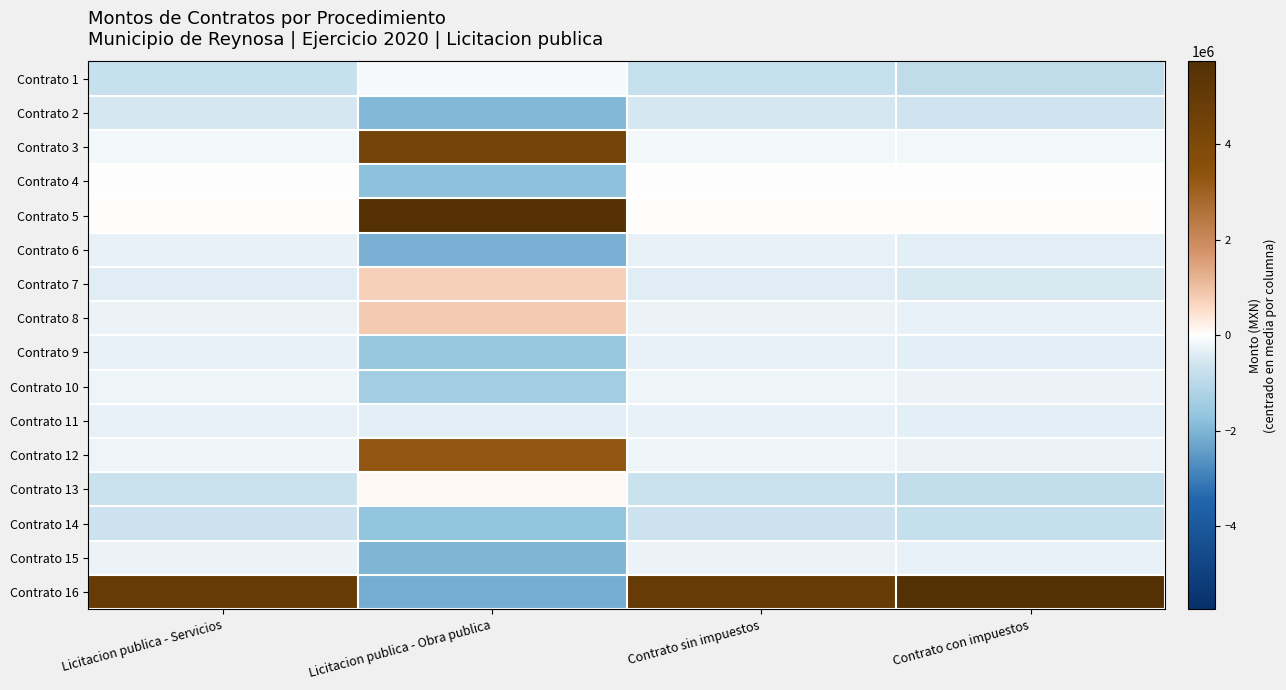

What is the maximum value shown in the chart?

5737211.9